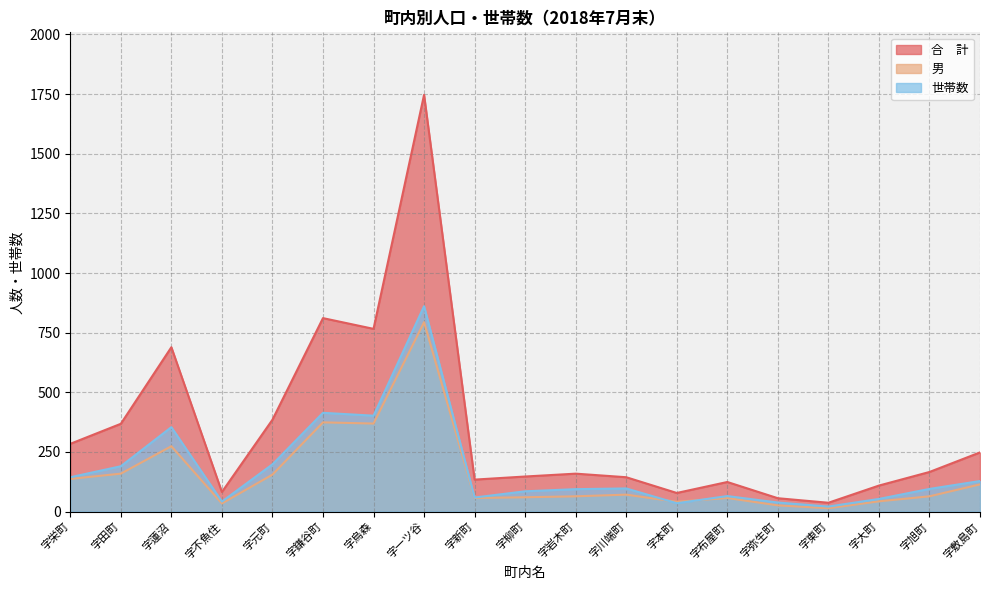

How many distinct data groups are displayed?

3